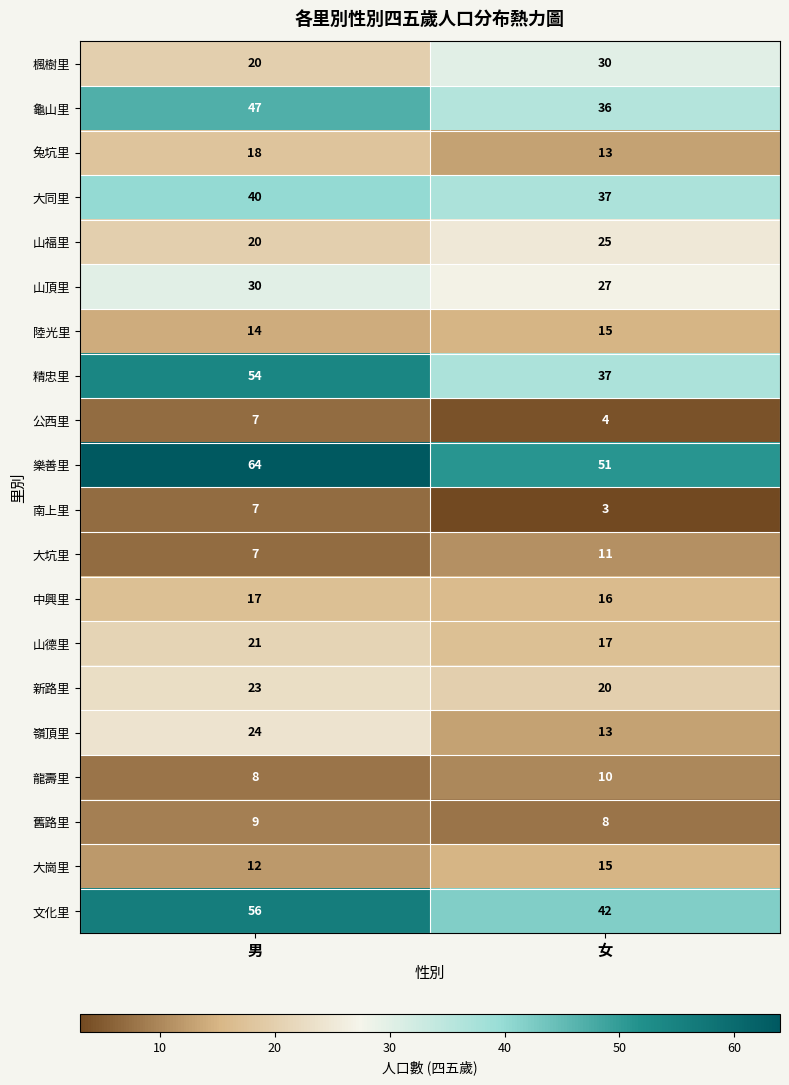

The 兔坑里 series shows 31 at 男. True or false?

False